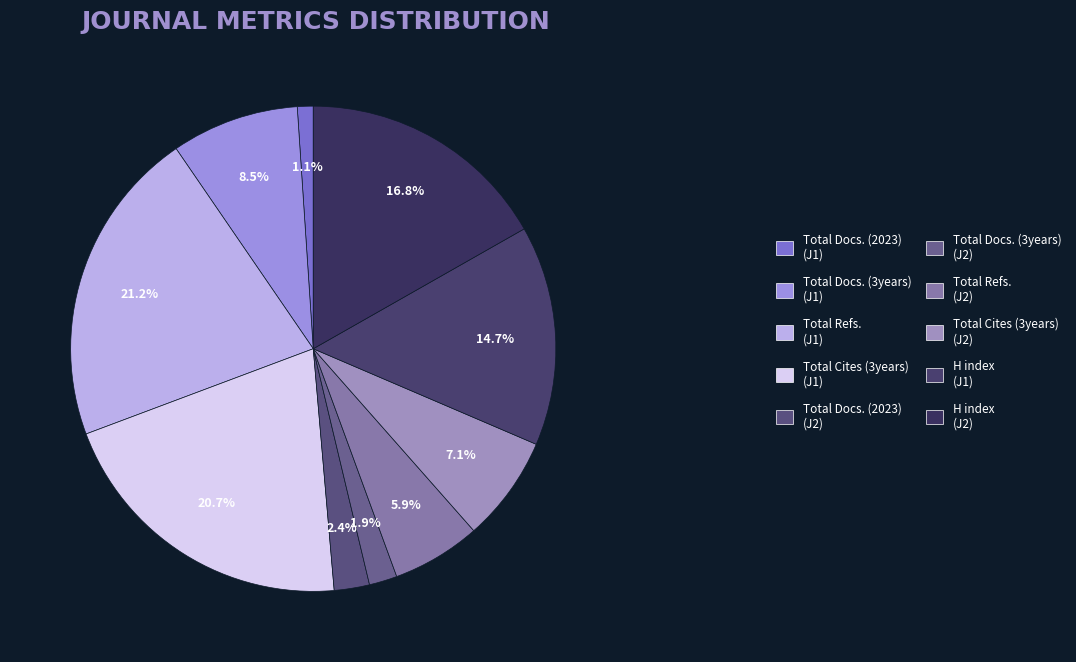

Which slice is the smallest?

Total Docs. (2023) (J1)